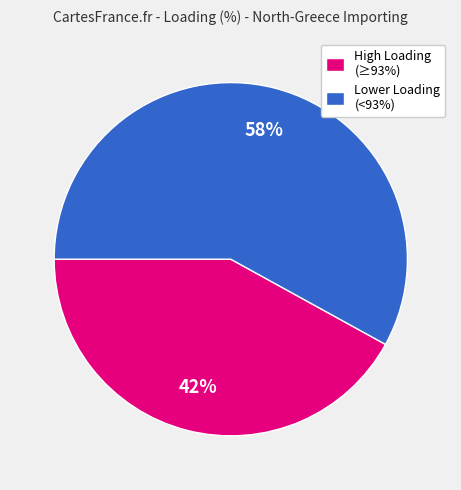

What percentage is the Lower Loading (<93%) slice, to the nearest percent?

58%